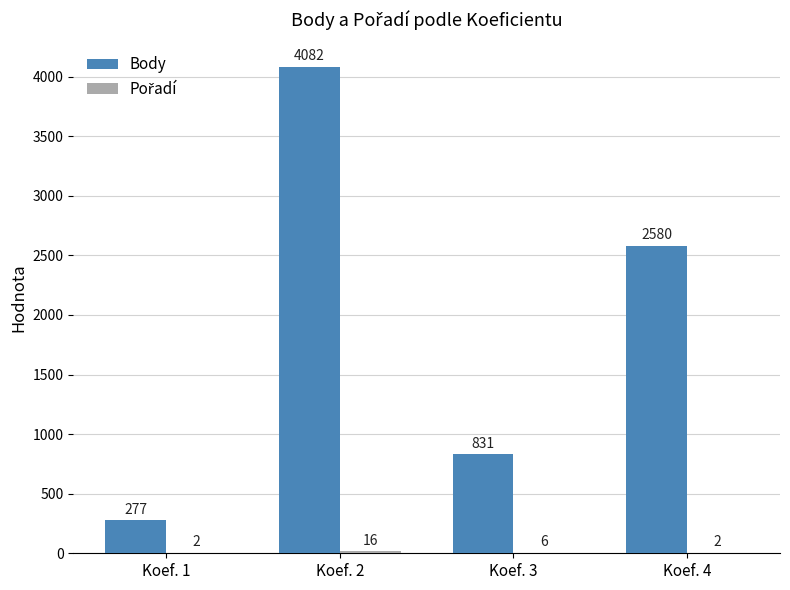

Which series changed the most between Koef. 1 and Koef. 4?

Body